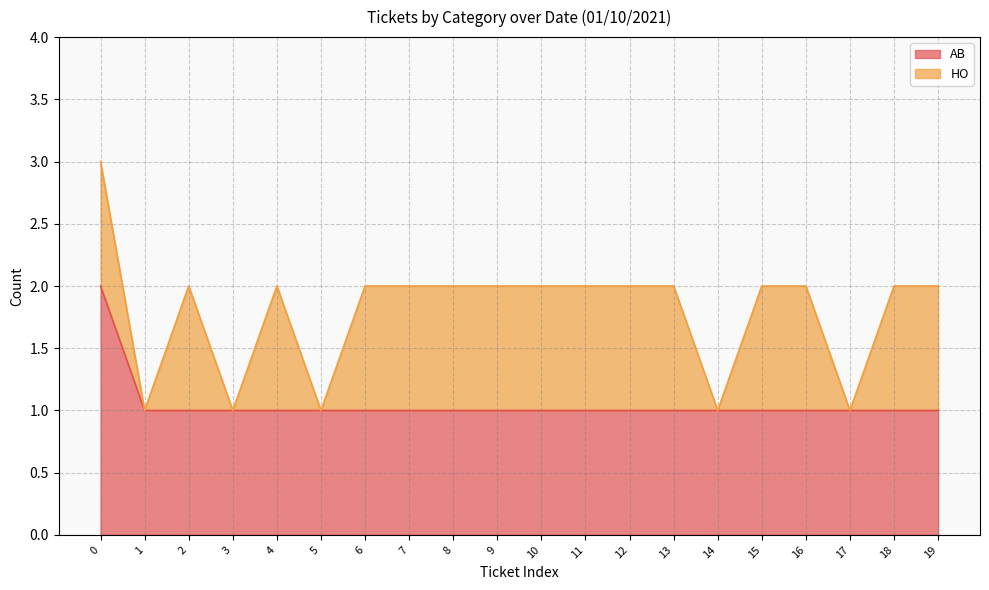

Reading left to right, list all the values displayed in this chart.

2	1	1	1	1	1	1	1	1	1	1	1	1	1	1	1	1	1	1	1